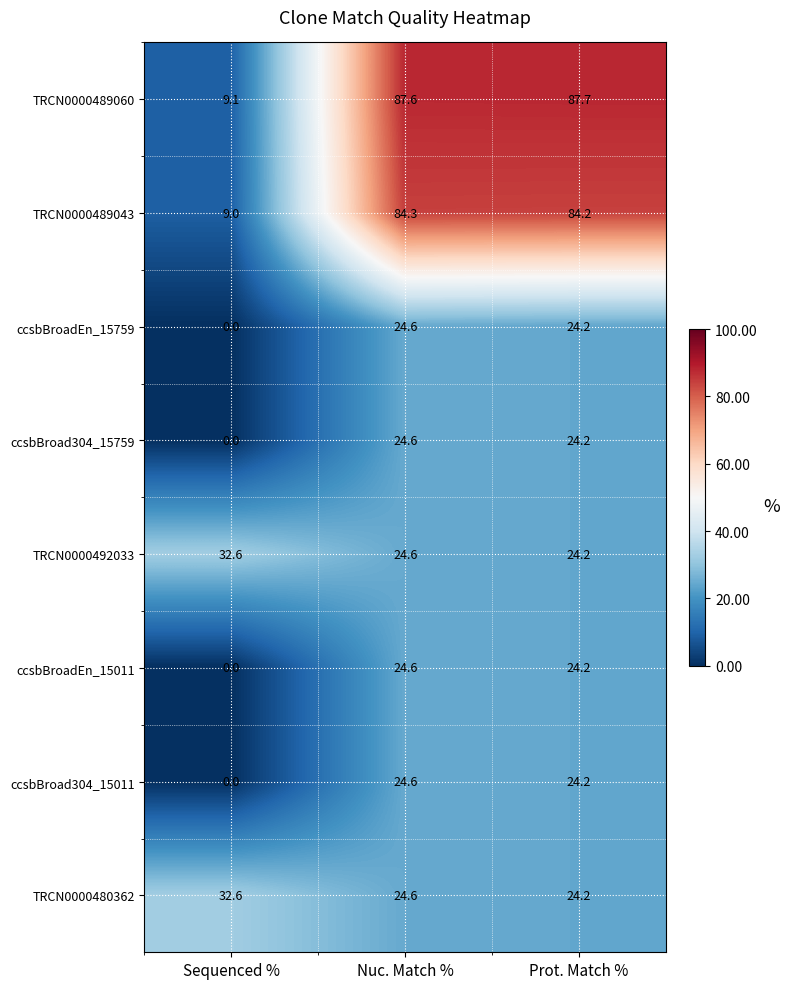

Which category has the lowest value across all series?

Sequenced %